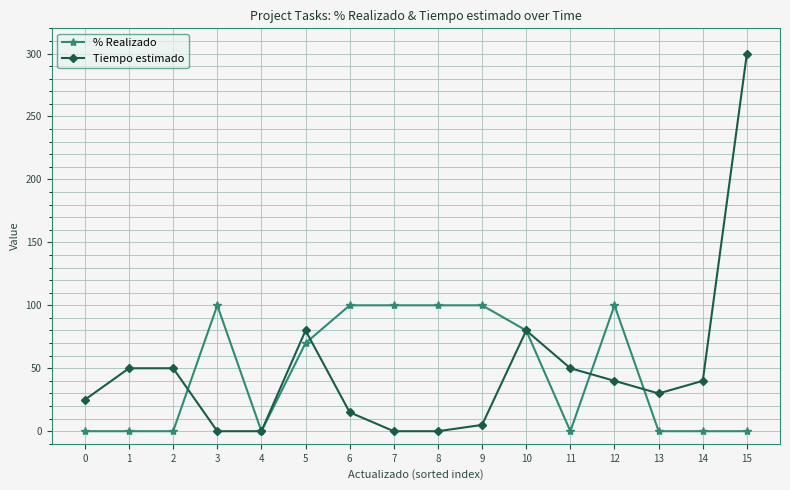

Is the value of % Realizado at 15 greater than the value of Tiempo estimado at 2?

No